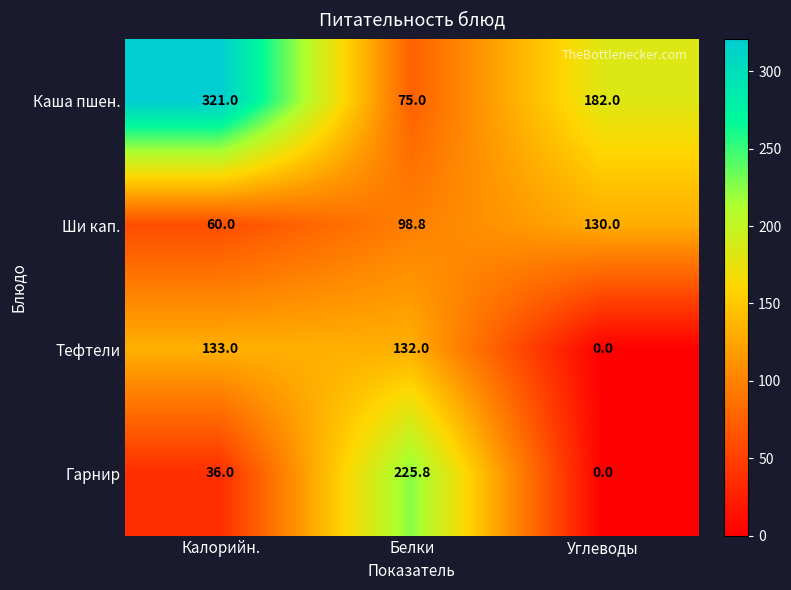

Where is Гарнир nearest to the value 112?

Калорийн.